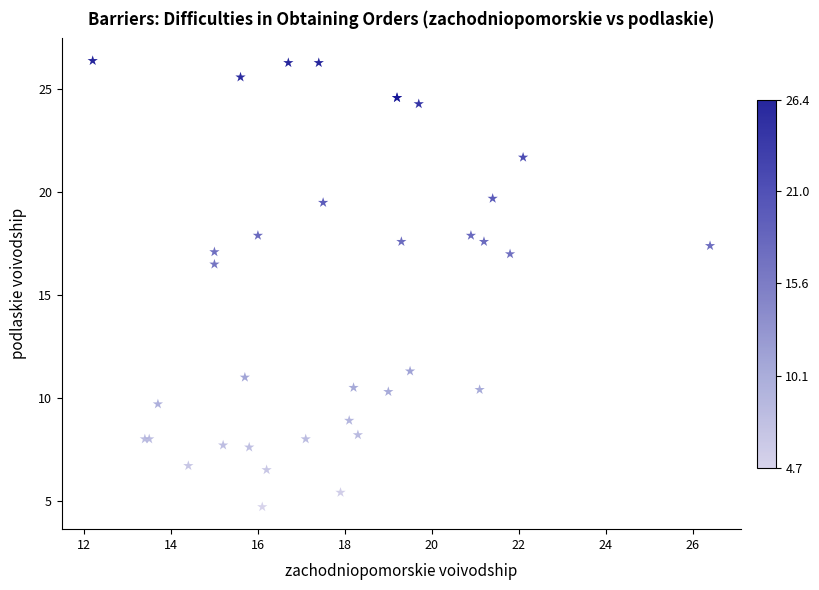

What Y value in the scatter plot is closest to 15?

16.5